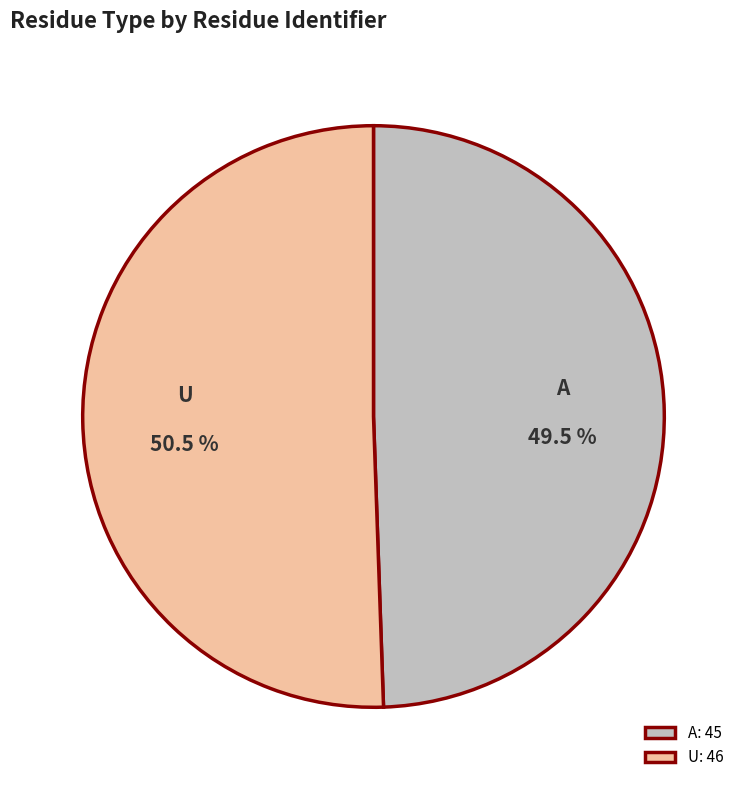

Combined, do A and U account for over 50%?

Yes